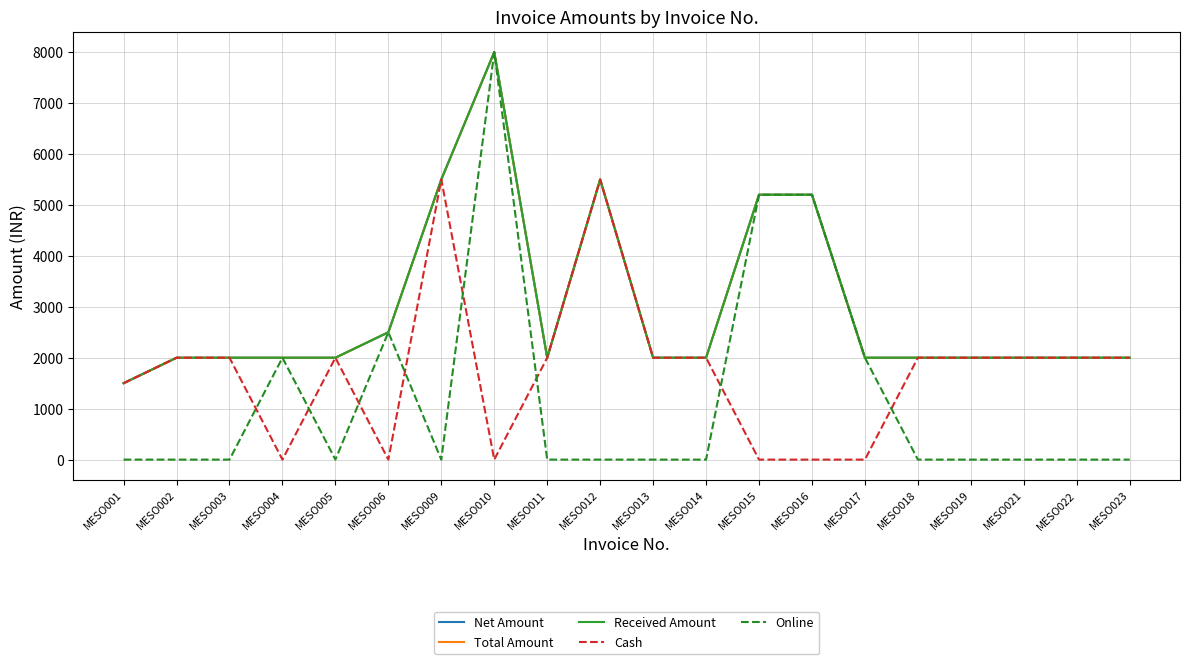

How many interior local valleys does the Net Amount series have?

1